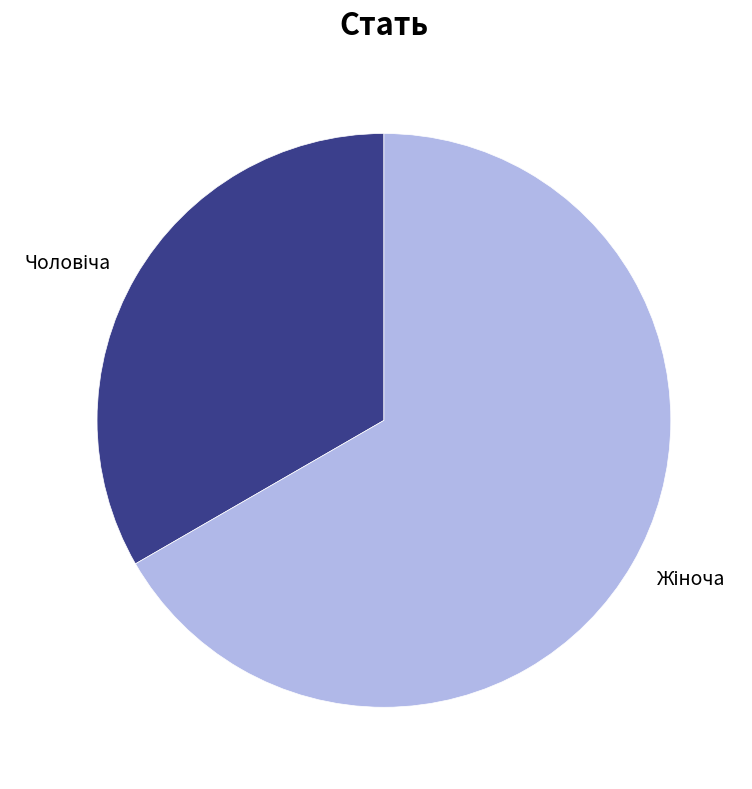

Does any single category account for the majority?

Yes